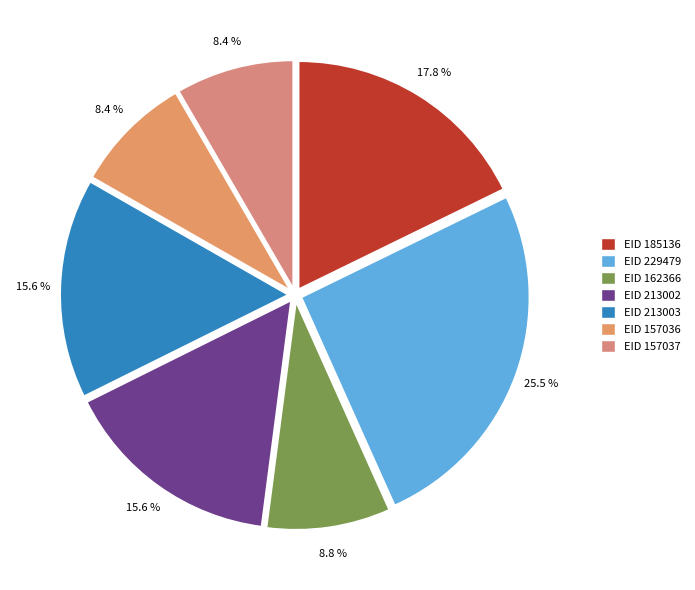

How many slices are in this pie chart?

7